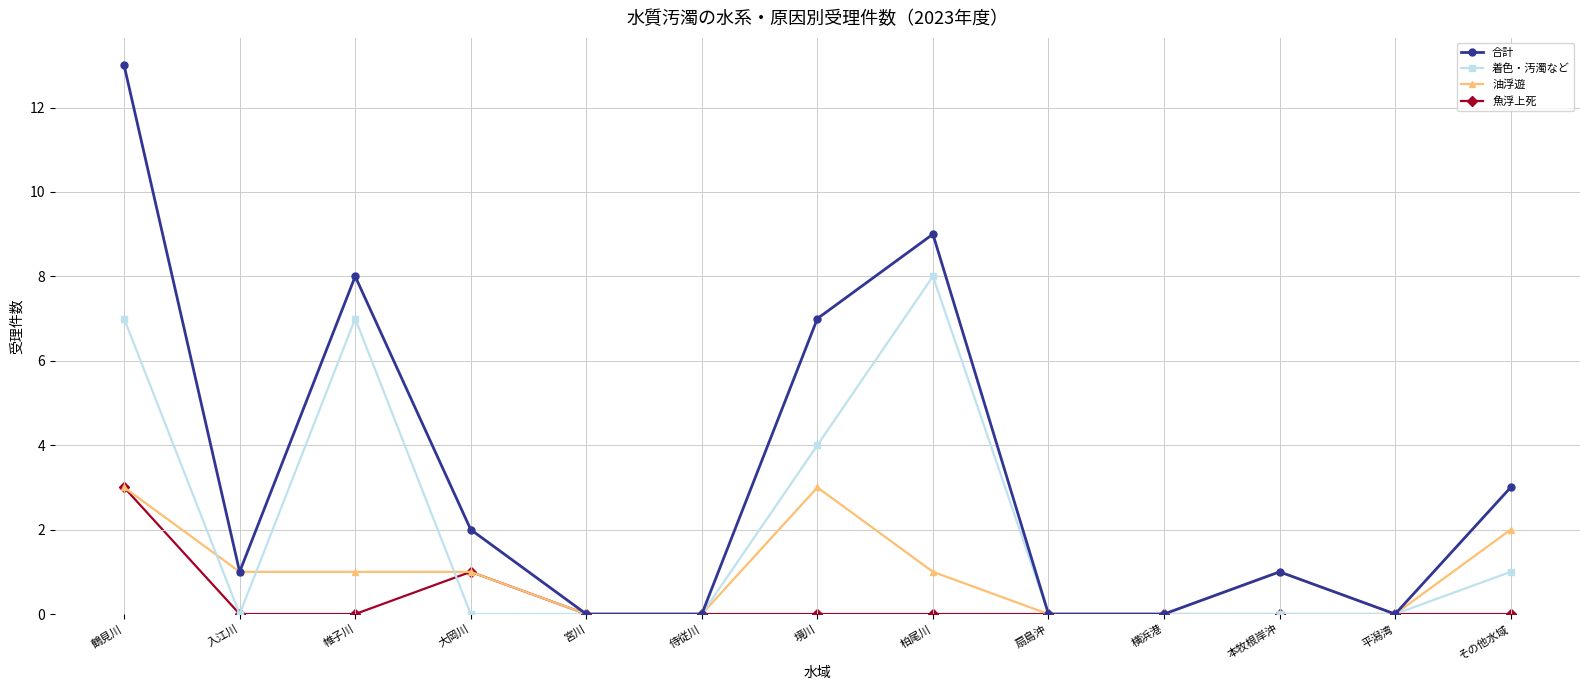

In 合計, how many points are higher than both neighbors (excluding endpoints)?

3